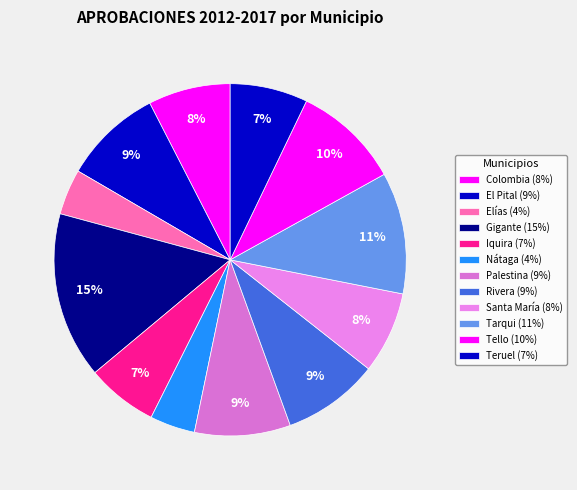

How many slices are in this pie chart?

12